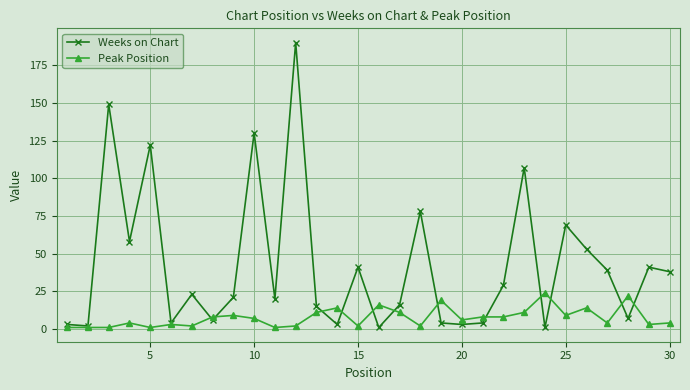

What is the highest value of the Weeks on Chart series?

190